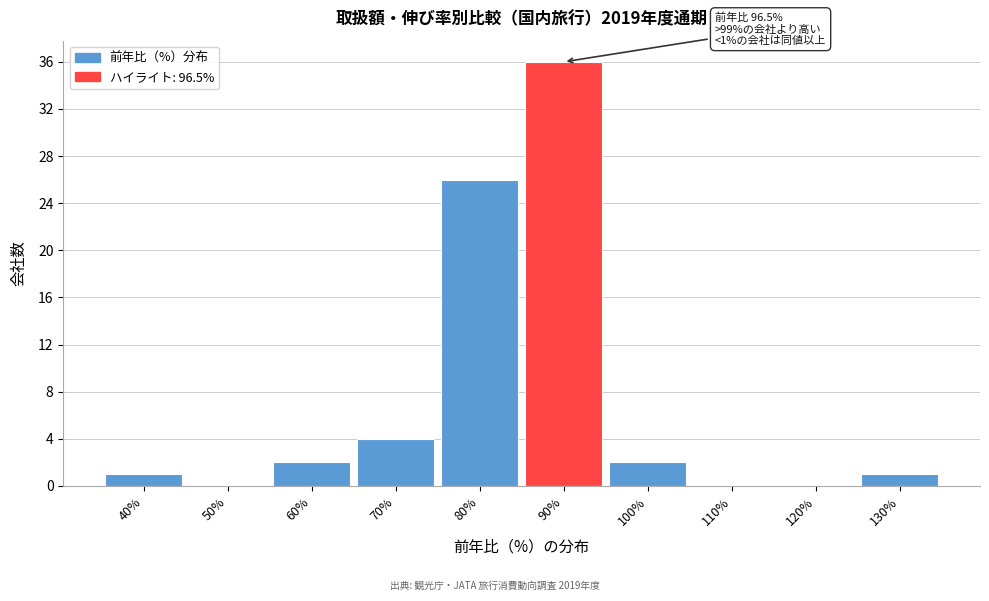

Reading right to left, list all the values displayed in this chart.

130%=1	120%=0	110%=0	100%=2	90%=36	80%=26	70%=4	60%=2	50%=0	40%=1